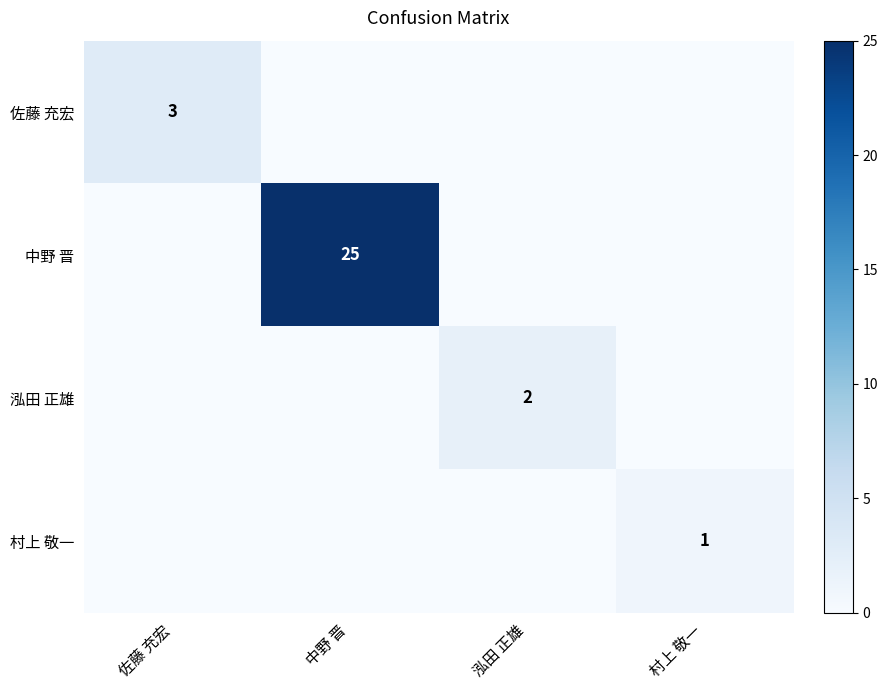

True or false: 村上 敬一 has a value of 1 at 村上 敬一.

True